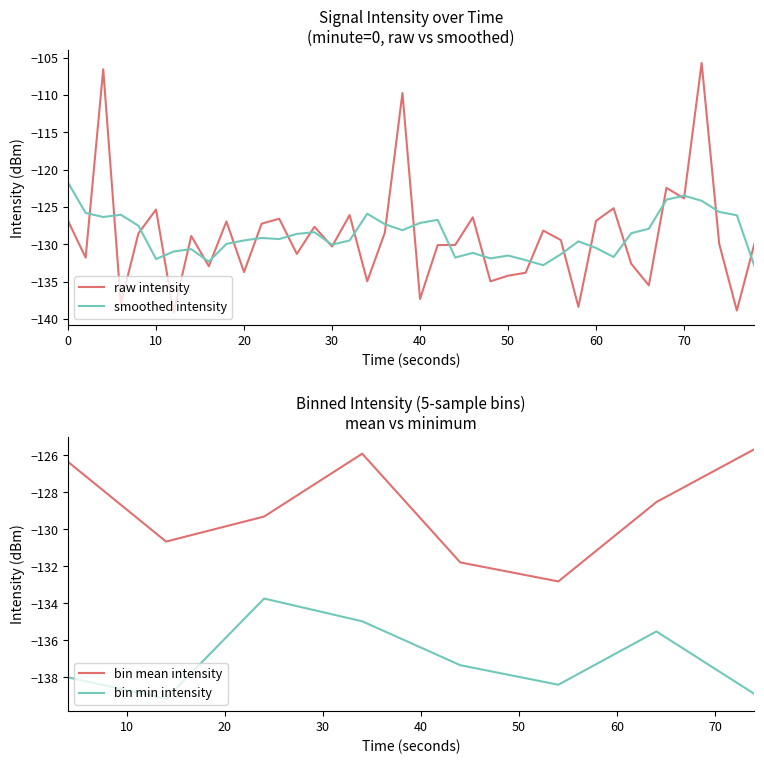

Is it true that raw intensity equals -126.9 at 60?

True